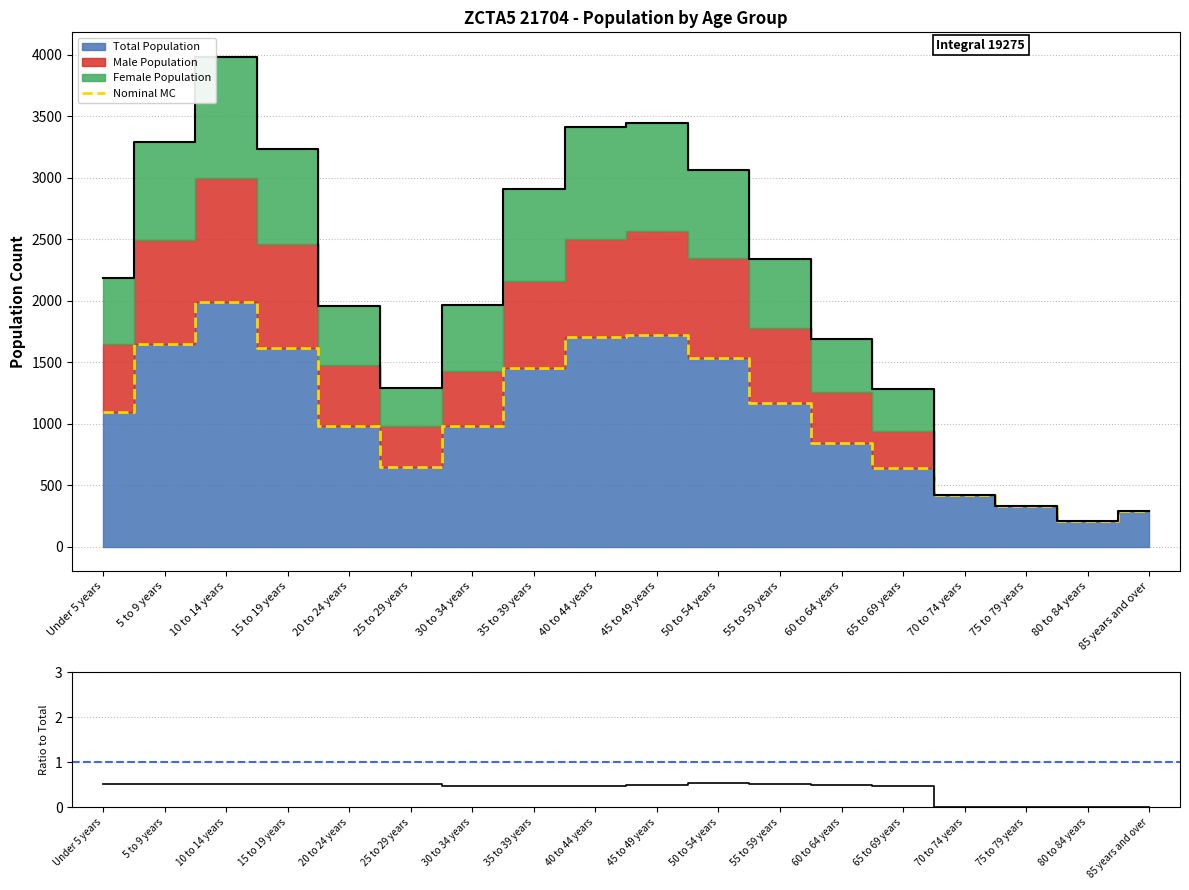

Where is the first local maximum for Male/Total ratio?

5 to 9 years